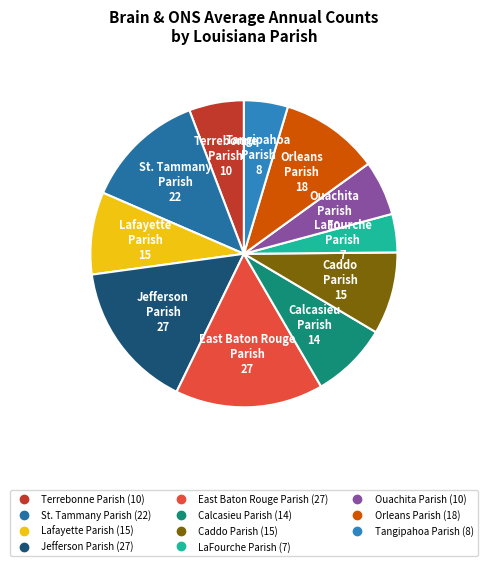

Do East Baton Rouge Parish and Orleans Parish together represent more than half of the pie?

No